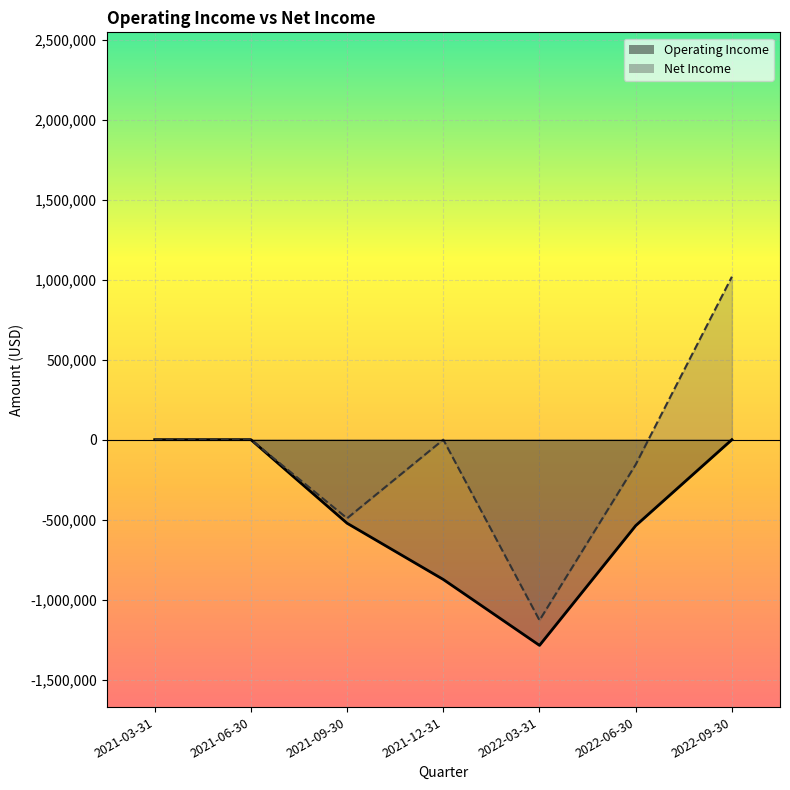

Which has a higher value, 2022-09-30 or 2021-06-30?

2022-09-30